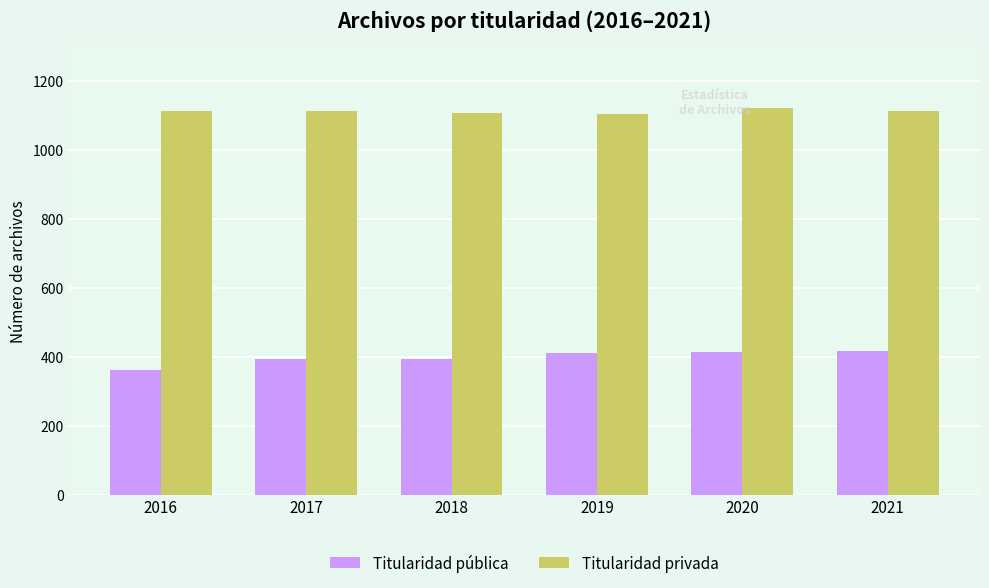

What is the sum of all Titularidad pública values?

2394